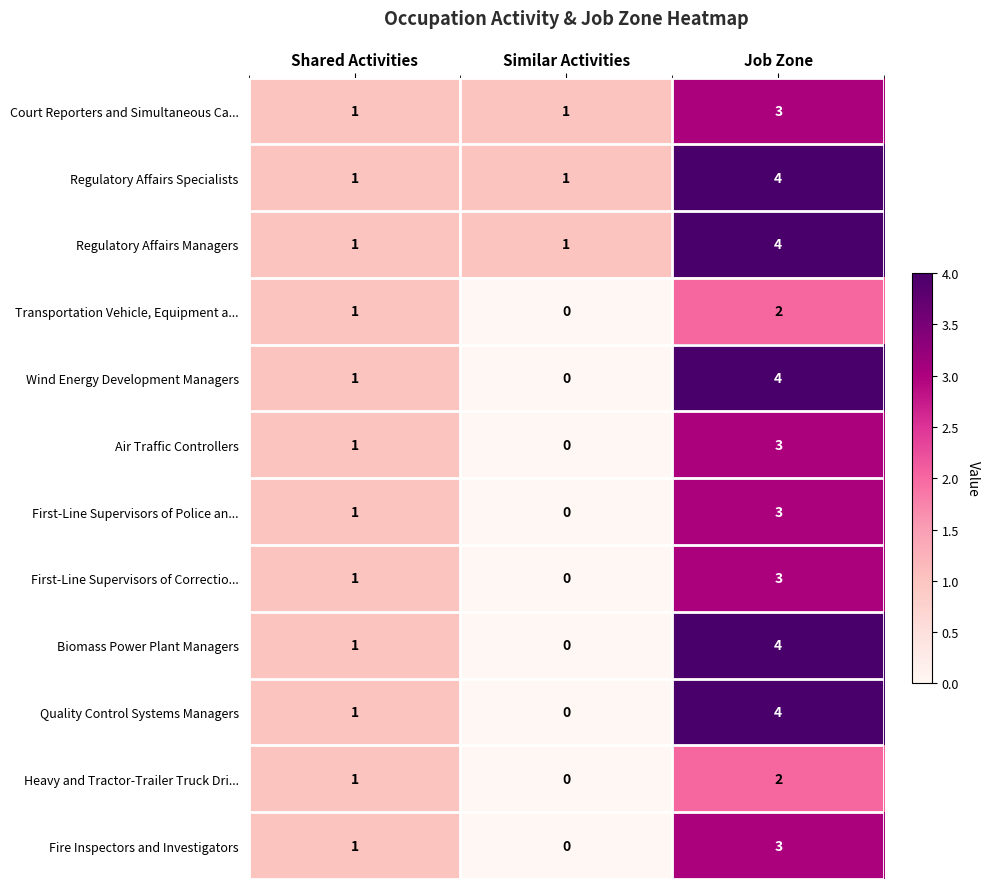

At how many categories does at least one series exceed 2?

1